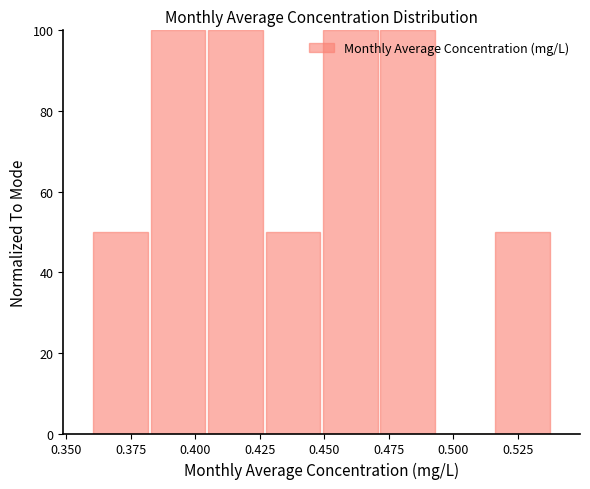

Reading left to right, transcribe this chart: for each bar, give the range it covers on the x-axis and its height. Neither the bar edges nor the heights are printed on the chart, so give them approximately, as read against the axes.

0.360 to 0.380: 50
0.380 to 0.405: 100
0.405 to 0.425: 100
0.425 to 0.450: 50
0.450 to 0.470: 100
0.470 to 0.495: 100
0.495 to 0.515: 0
0.515 to 0.540: 50